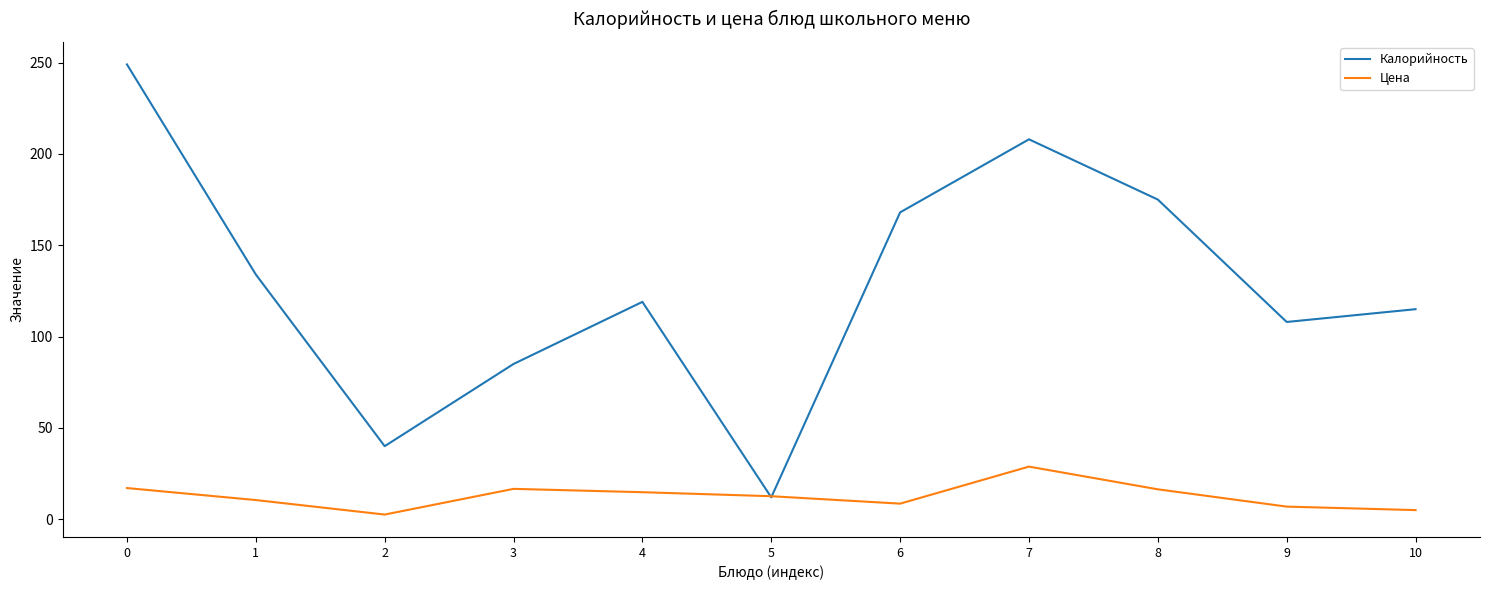

How many times do Калорийность and Цена cross each other?

2